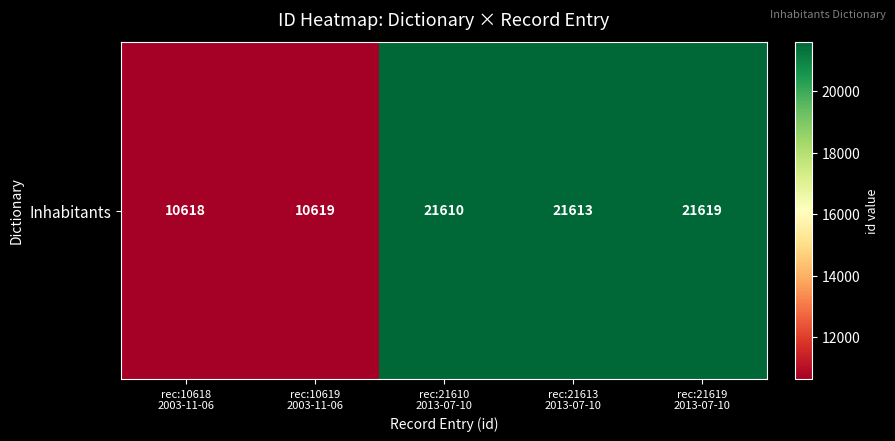

What is the sum of the values at rec:10619
2003-11-06 and rec:21613
2013-07-10?

32232